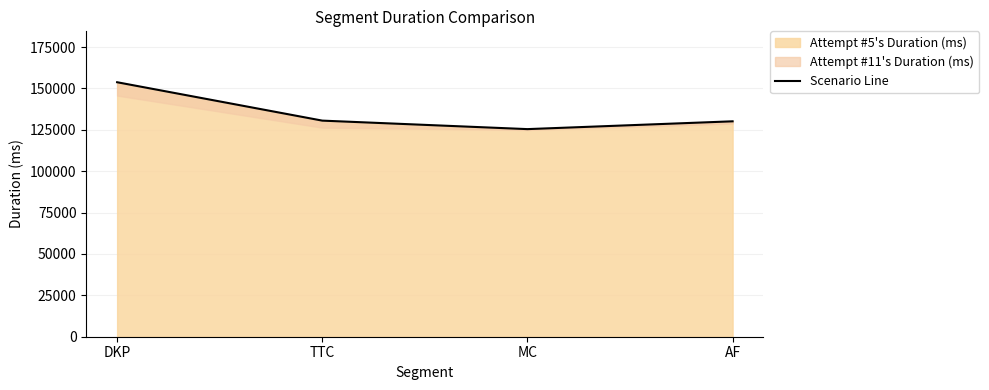

How many values are below 130535?

2